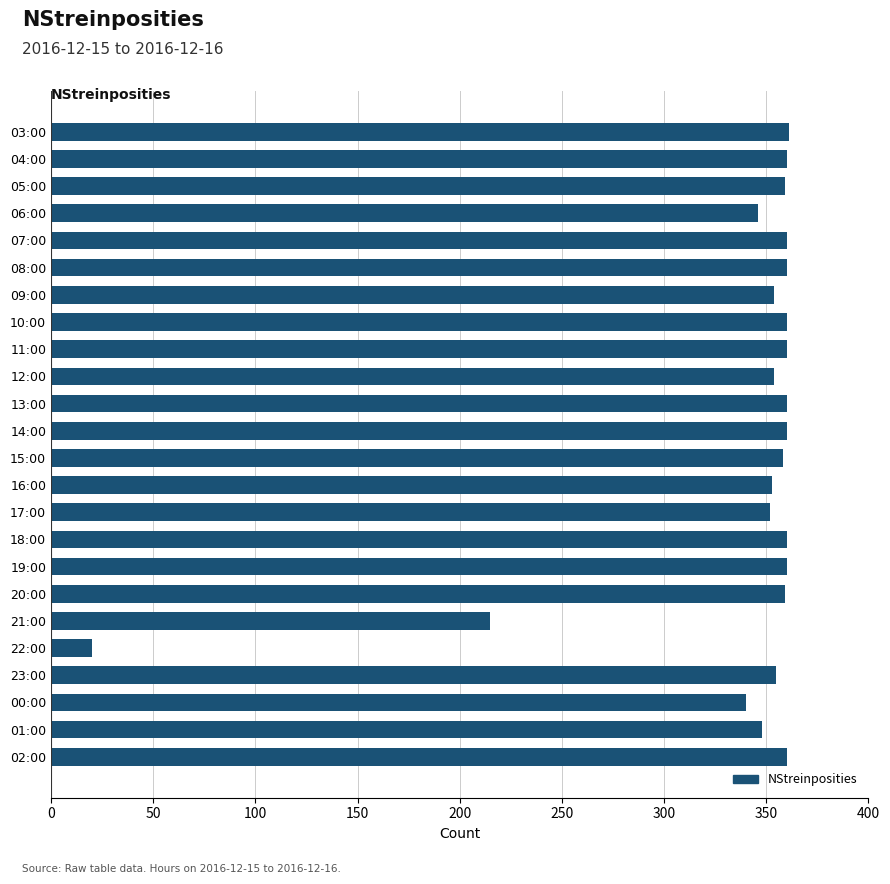

What is the ratio of the value at 18:00 to the value at 01:00?

1.0